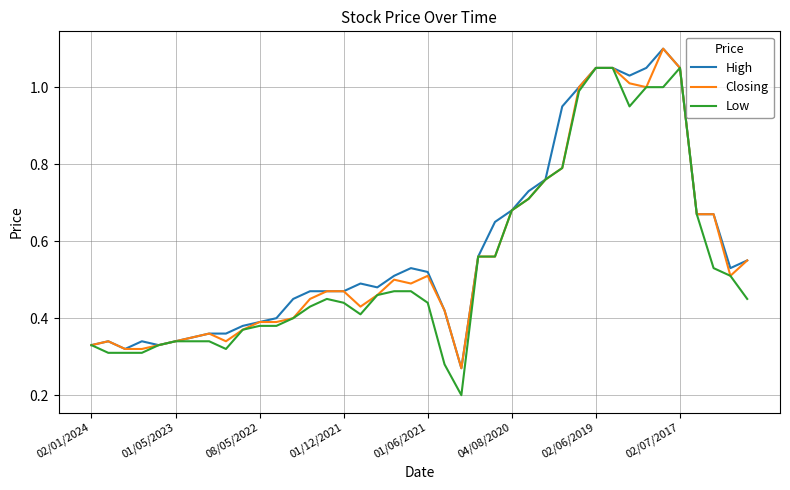

Does the chart display data point markers on the line(s)?

No